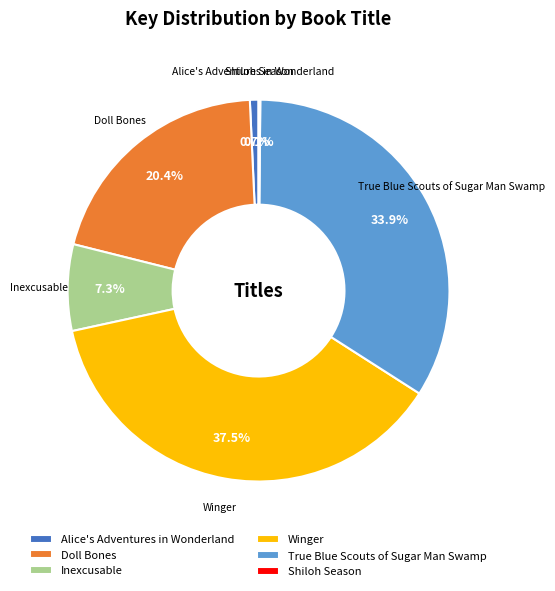

Approximately how many times larger is the value at Winger compared to Alice's Adventures in Wonderland?

51.4